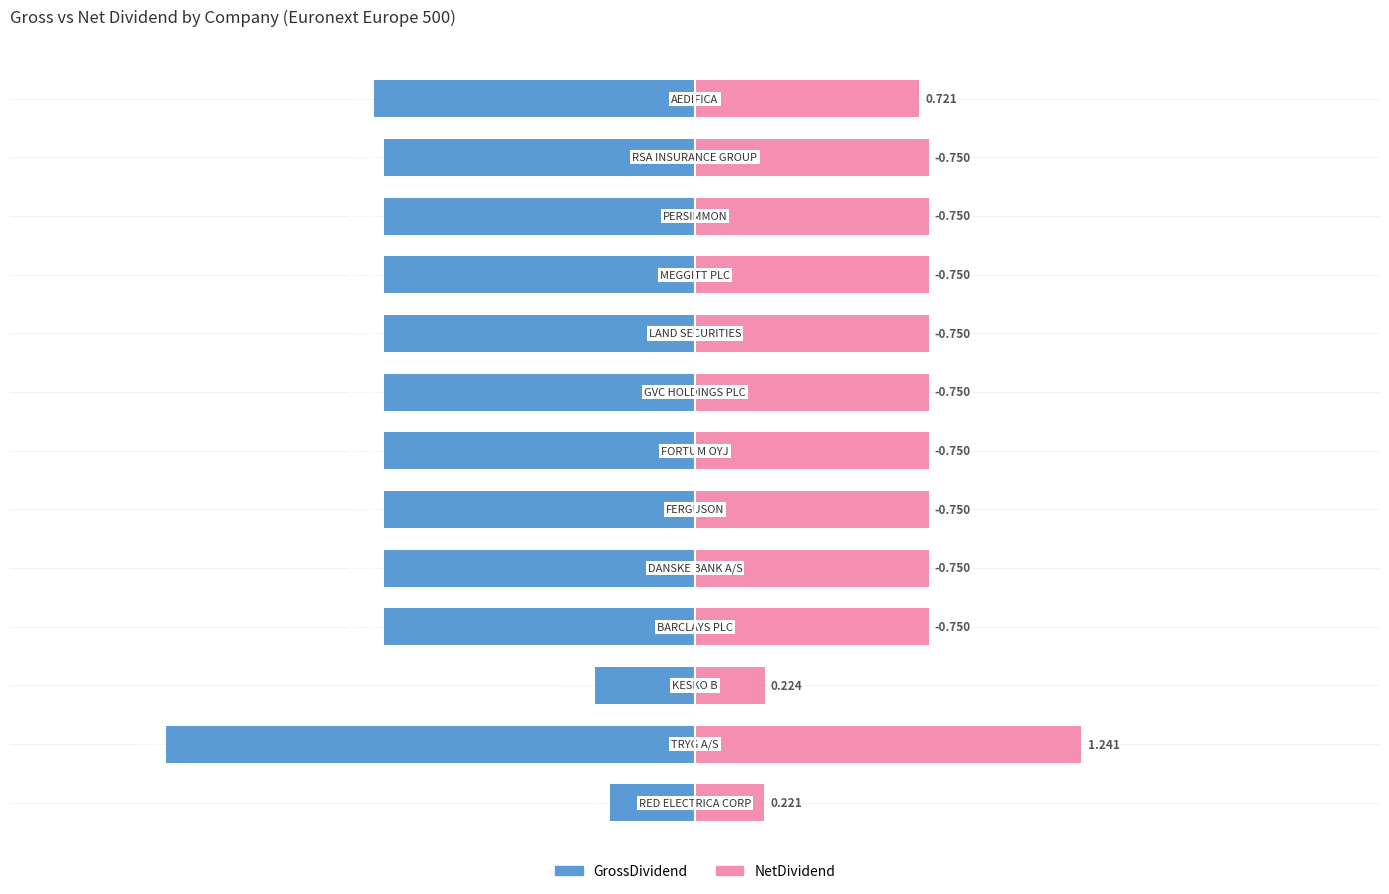

Which series has the largest range (max minus min)?

GrossDividend